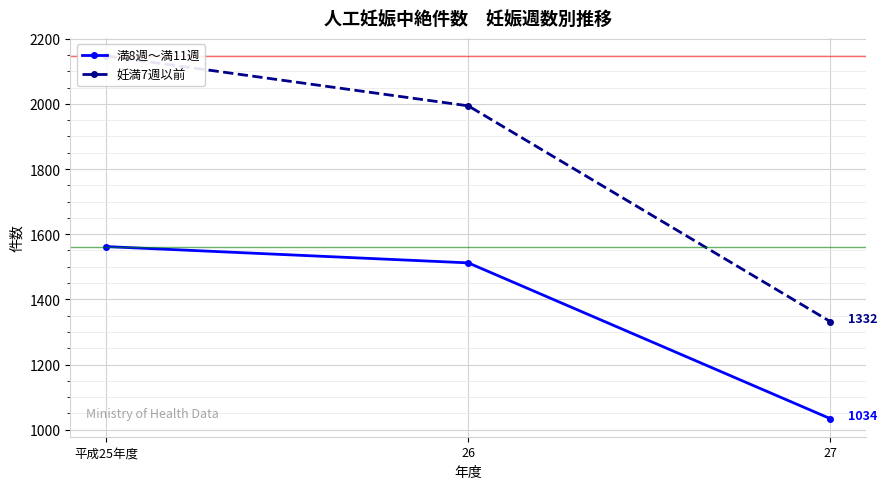

Between 26 and 平成25年度, which is larger?

平成25年度